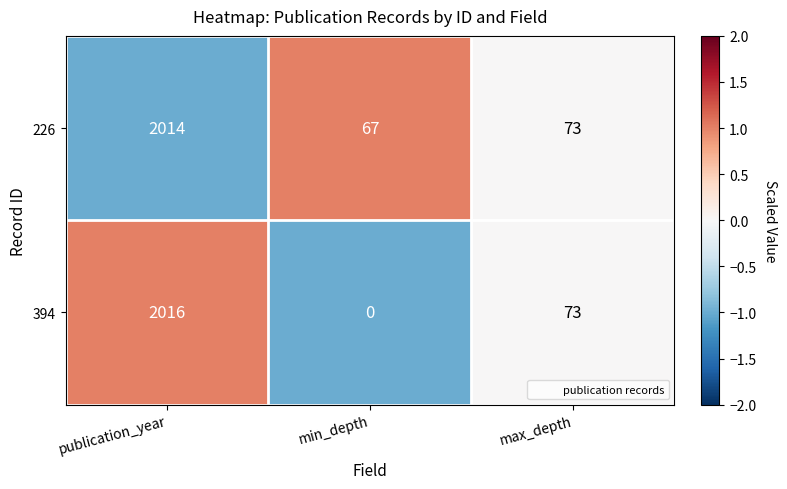

List the series in order of their peak value, lowest first.

226, 394